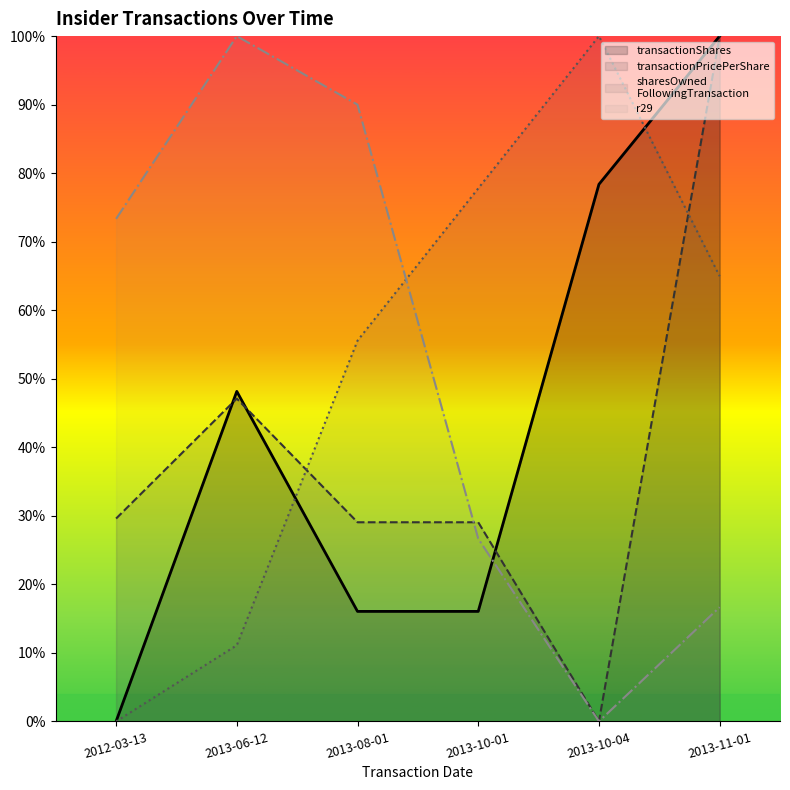

Does the chart display data point markers on the line(s)?

No